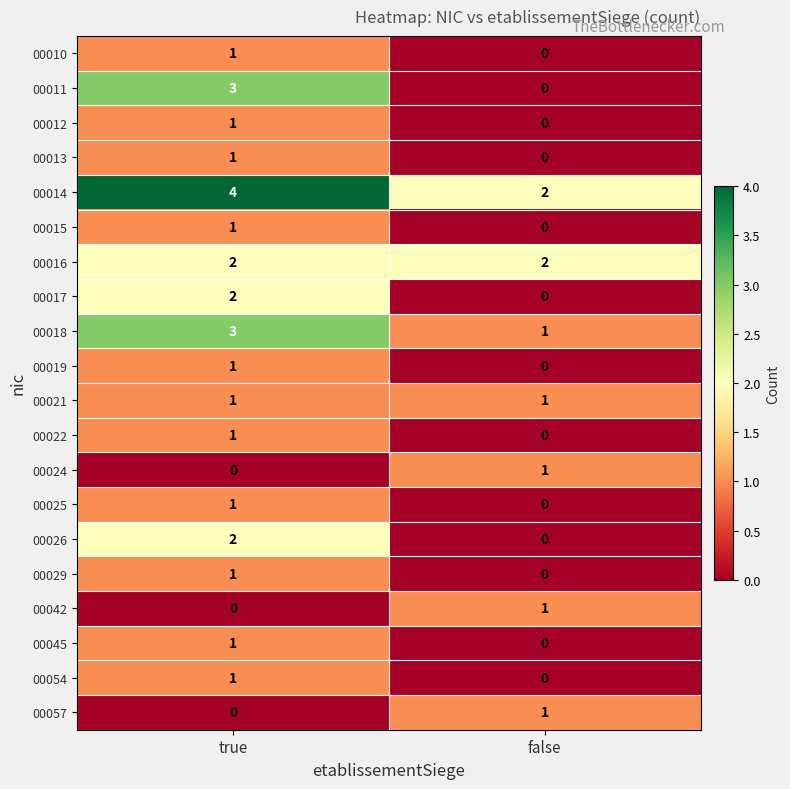

At which label does 00029 reach its minimum?

false